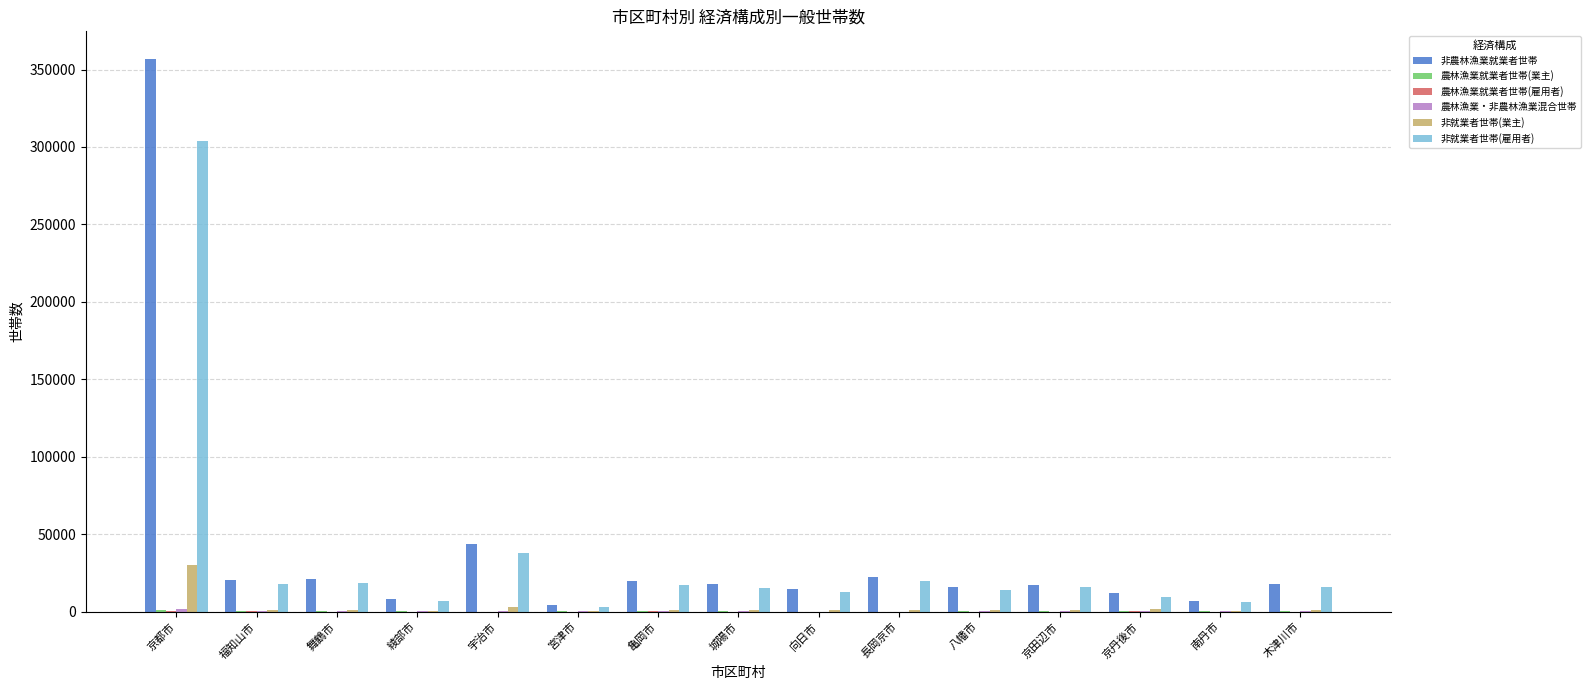

At which category is the sum across all series the highest?

京都市